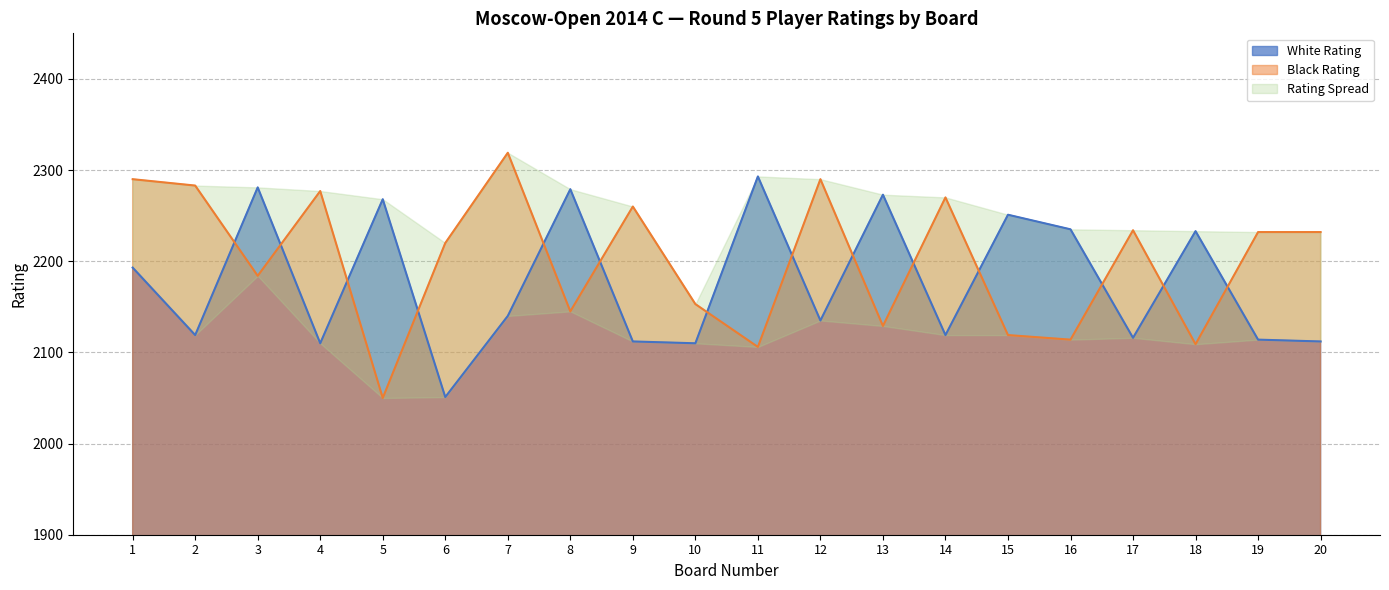

Where does the White Rating series first go above 2140?

1